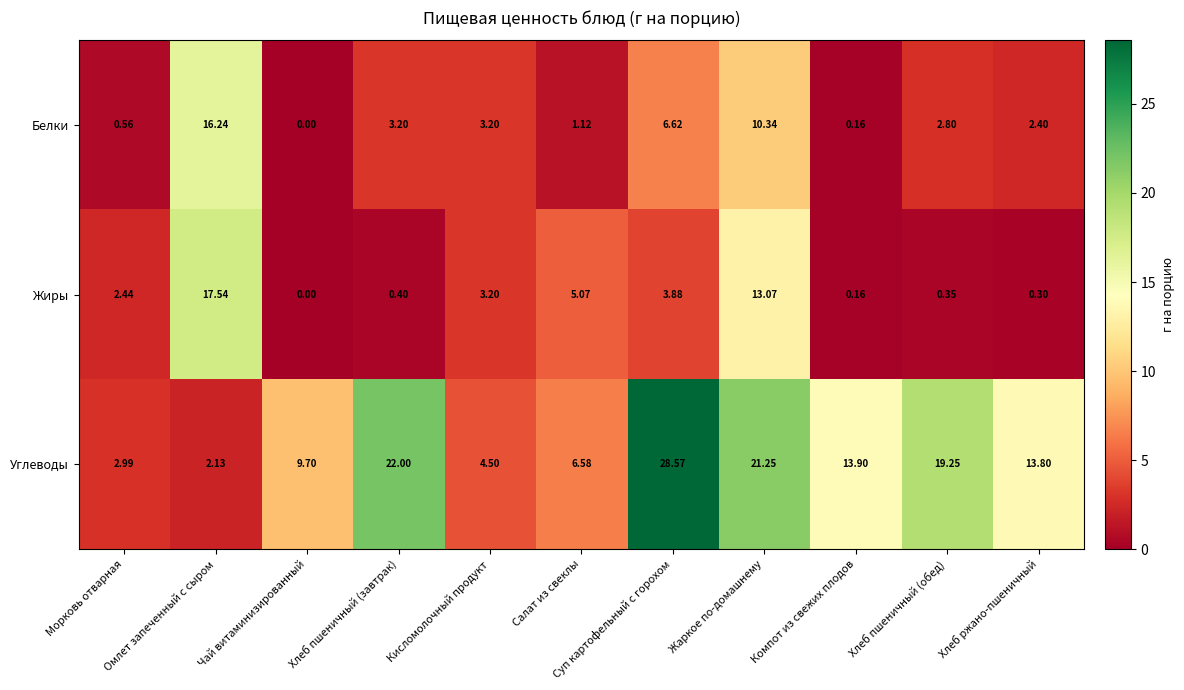

How many categories are shown in the chart?

11